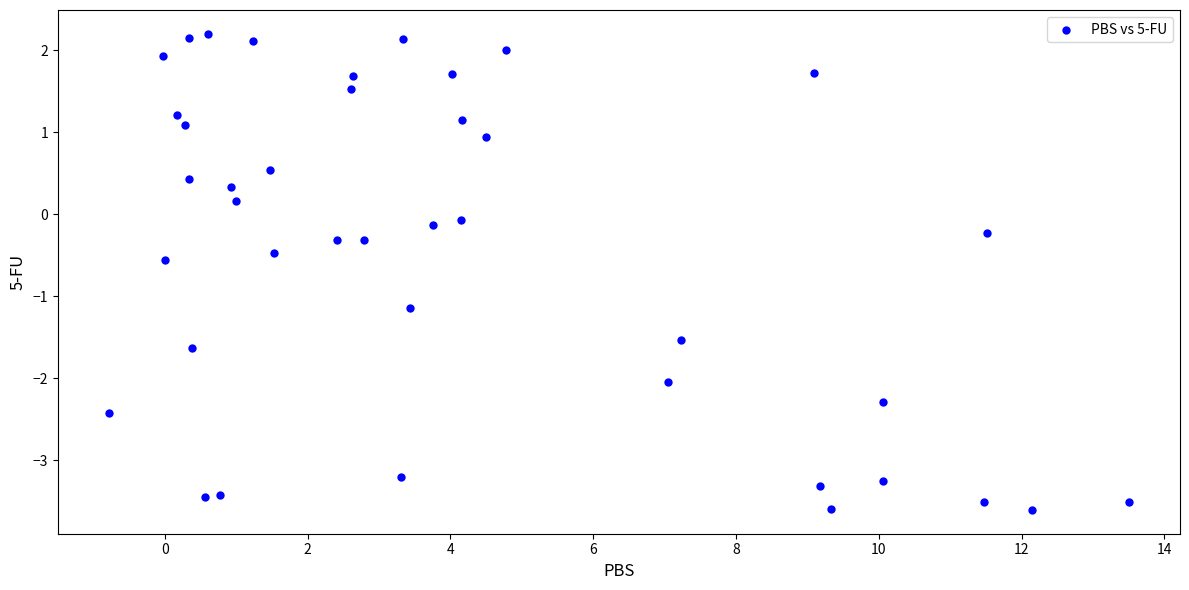

What is the range of Y values (max minus min)?

5.8